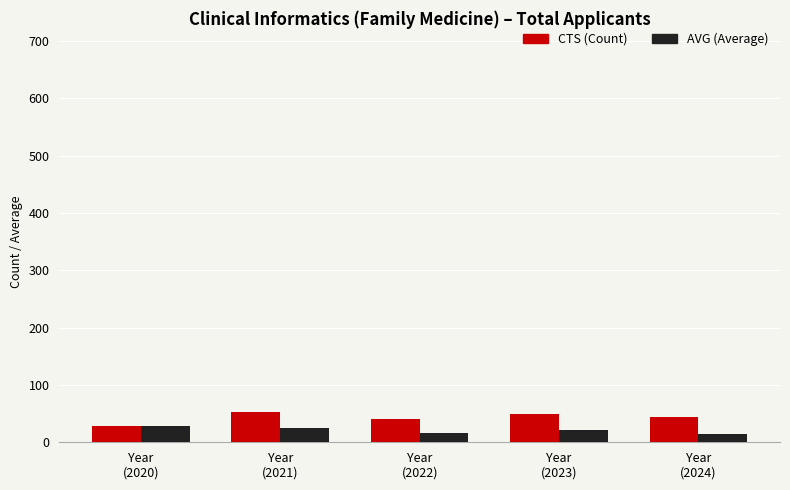

What is the maximum value shown in the chart?

52.0